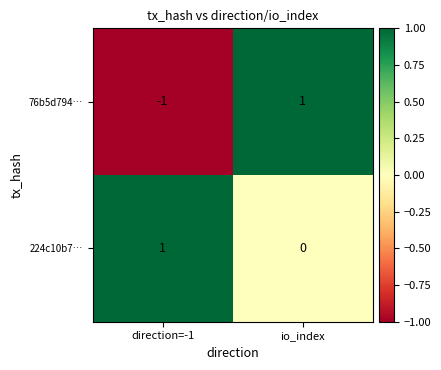

The value of 76b5d794… at io_index is 2. True or false?

False